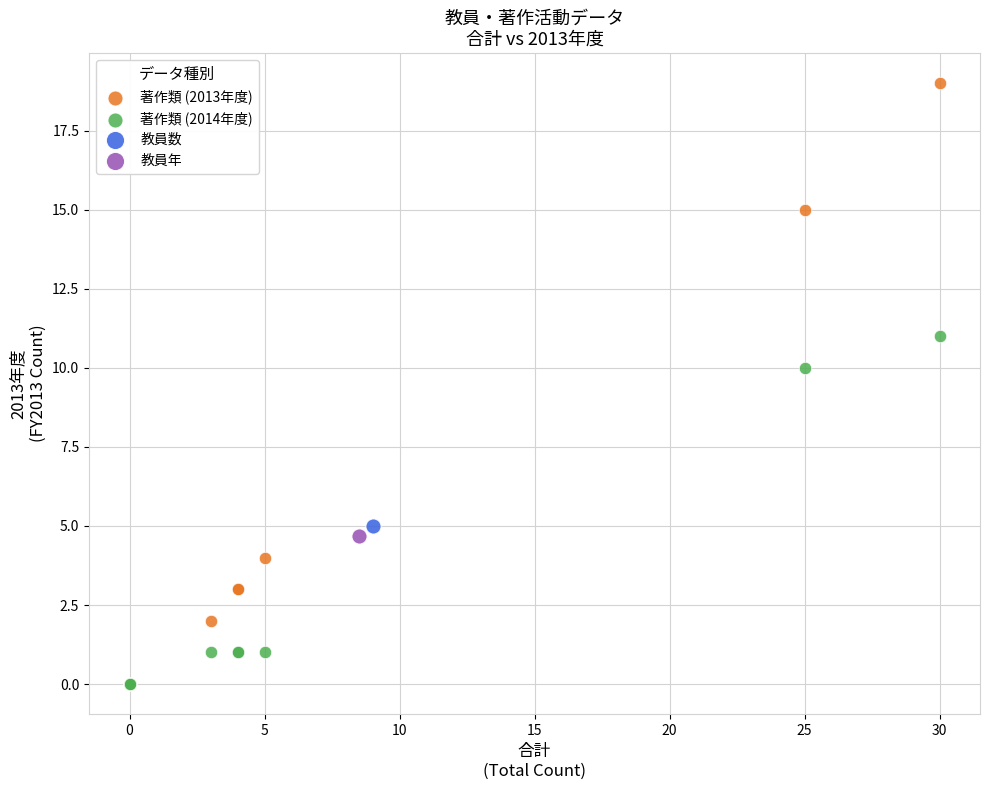

What are all the series names shown in the legend?

著作類 (2013年度), 著作類 (2014年度), 教員数, 教員年